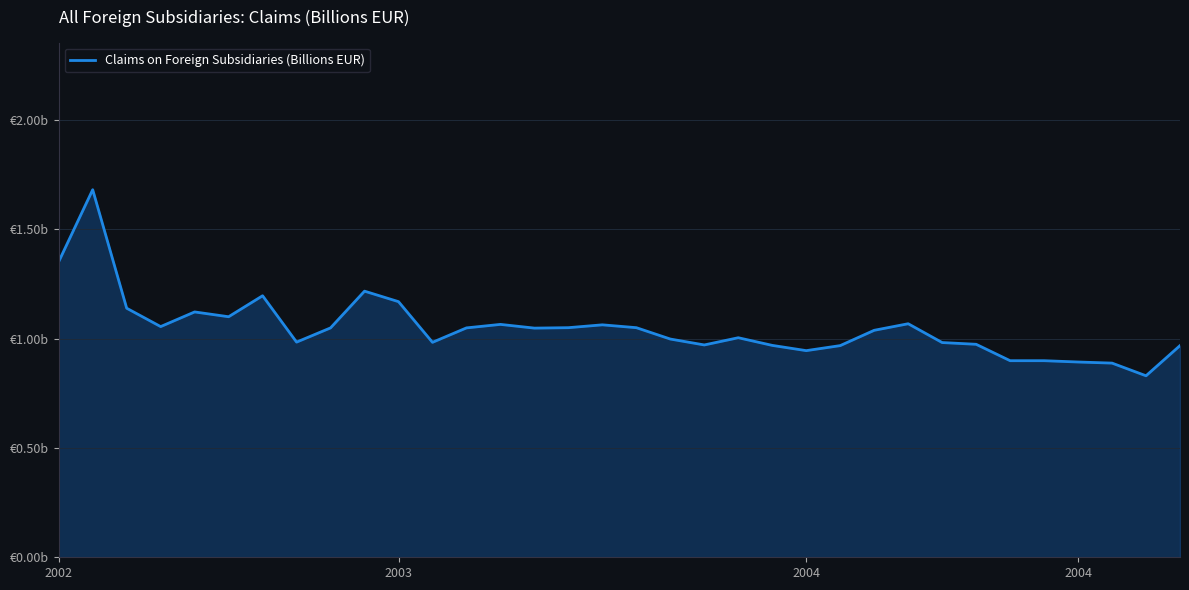

What is the minimum value shown in the chart?

0.8